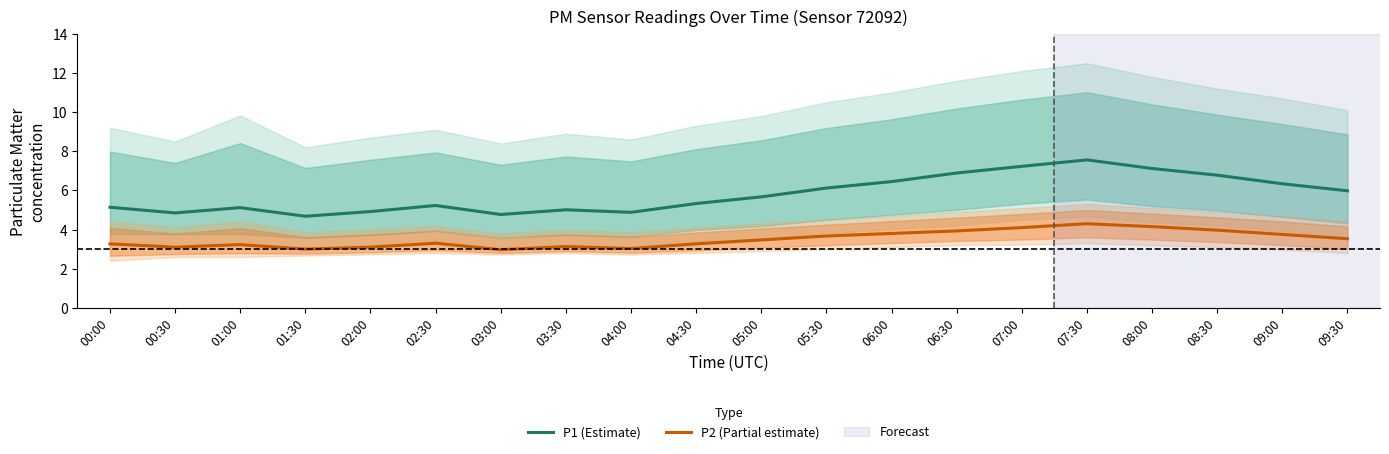

At which category does P2 (Partial estimate) reach its first local peak?

01:00